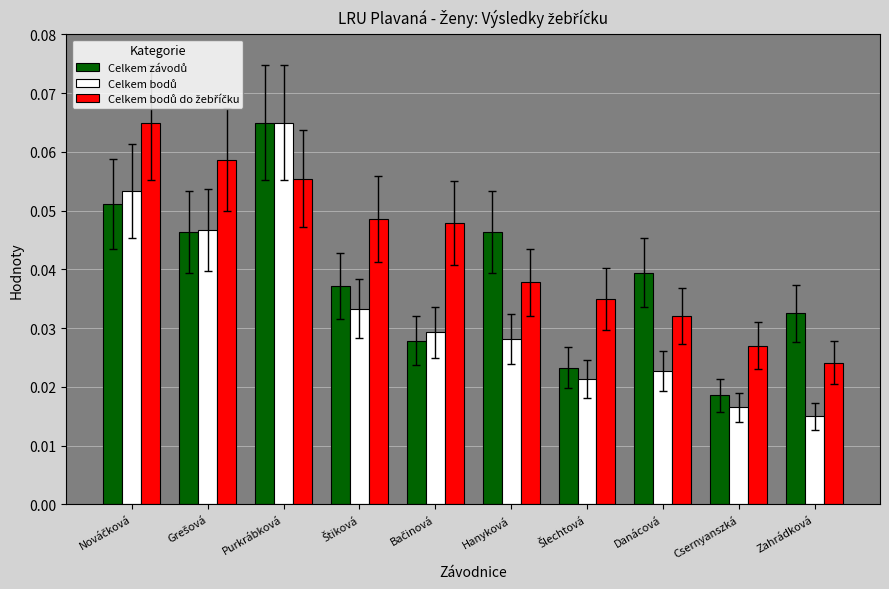

At which category is the sum across all series the highest?

Purkrábková